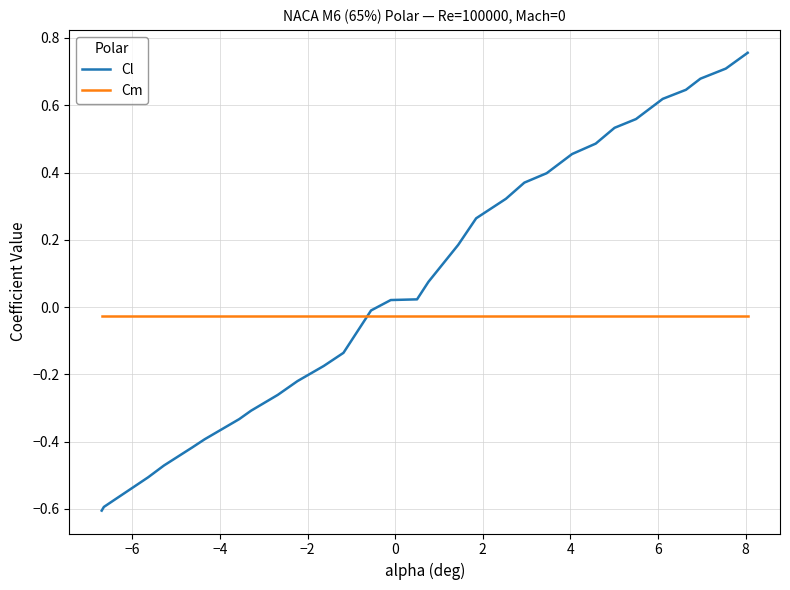

List the series in order of their overall mean, lowest first.

Cm, Cl